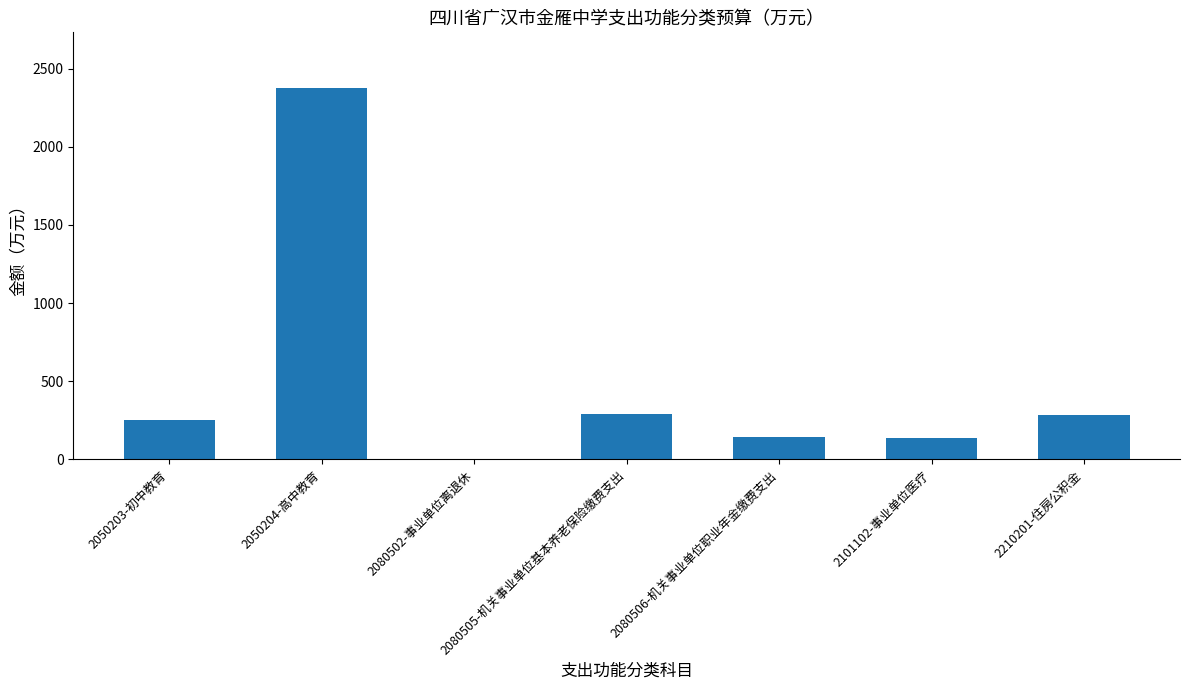

True or false: the data shows 117.7 at 2210201-住房公积金.

False